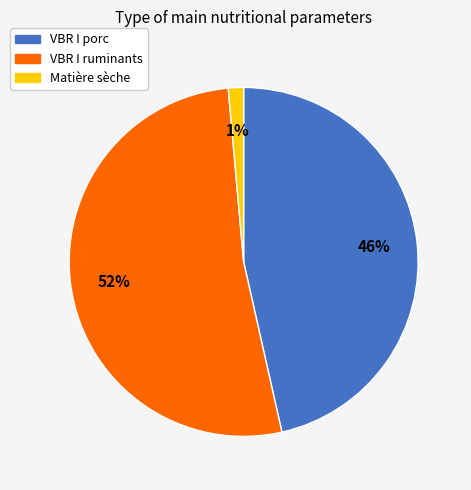

Count the number of slices in the pie.

3